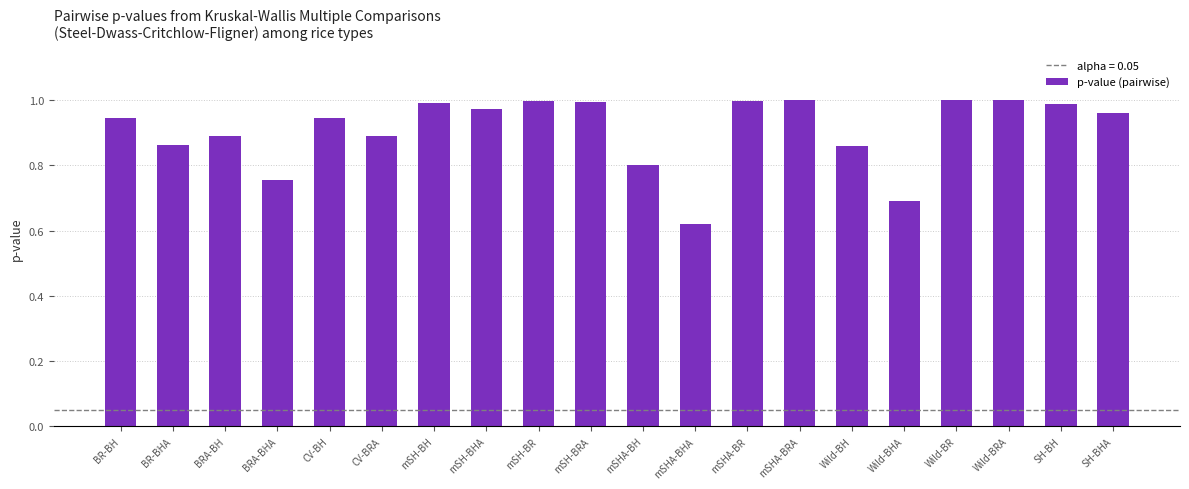

What is the sum of the values at mSH-BHA and mSHA-BHA?

1.6